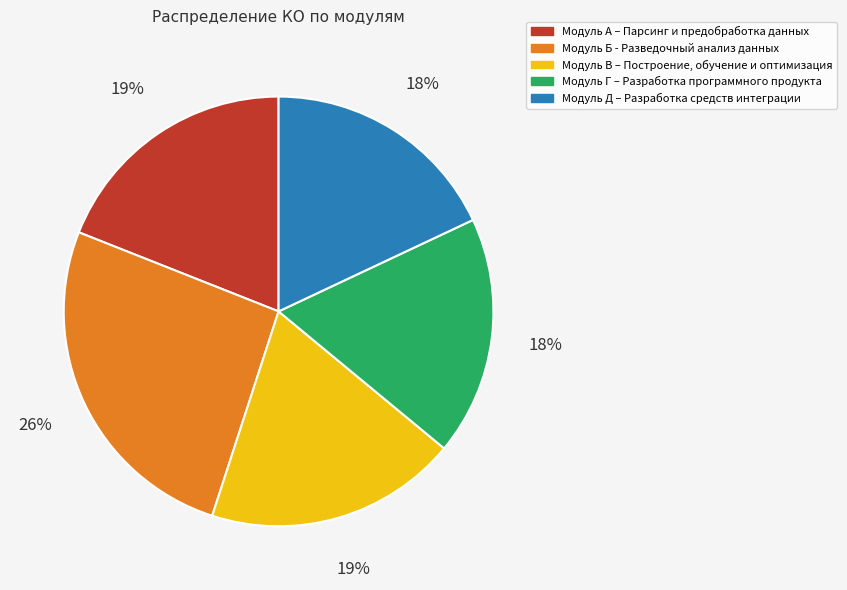

Combined, do Модуль А – Парсинг и предобработка данных and Модуль Д – Разработка средств интеграции account for over 50%?

No